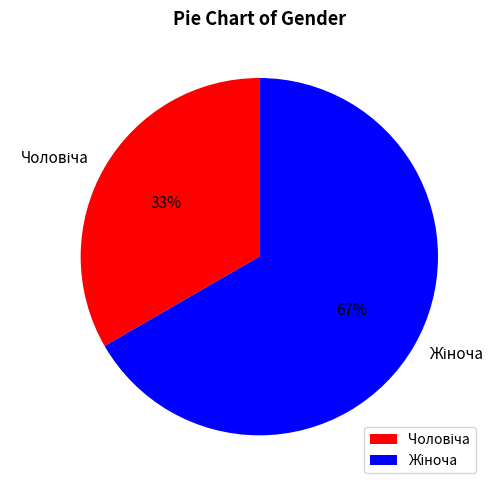

To the nearest percent, what is the average slice percentage?

50%